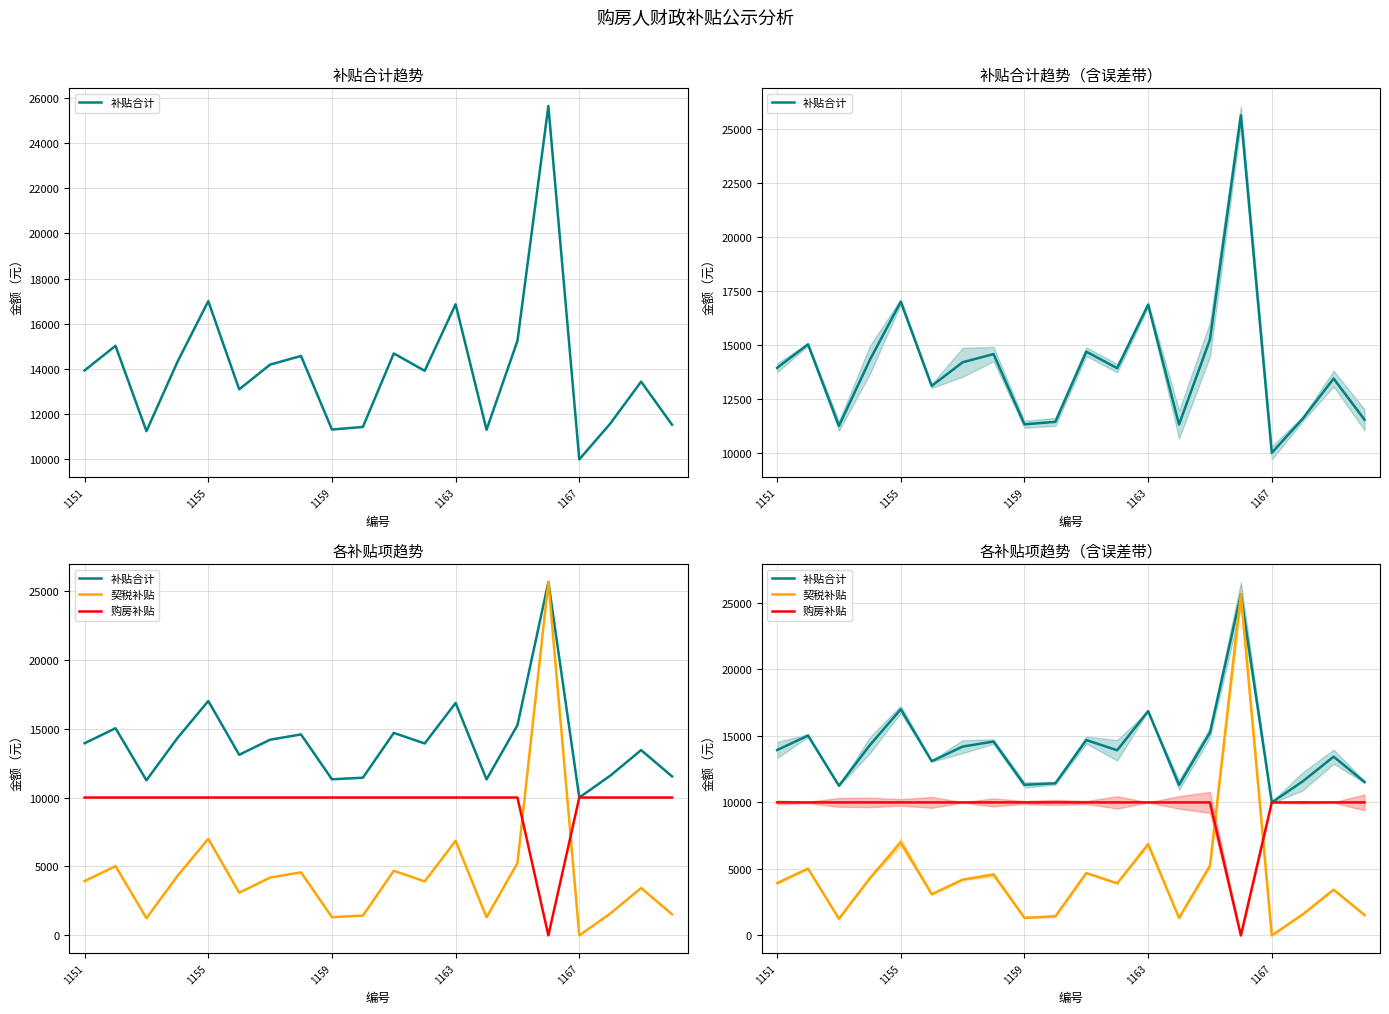

Does the chart display data point markers on the line(s)?

No